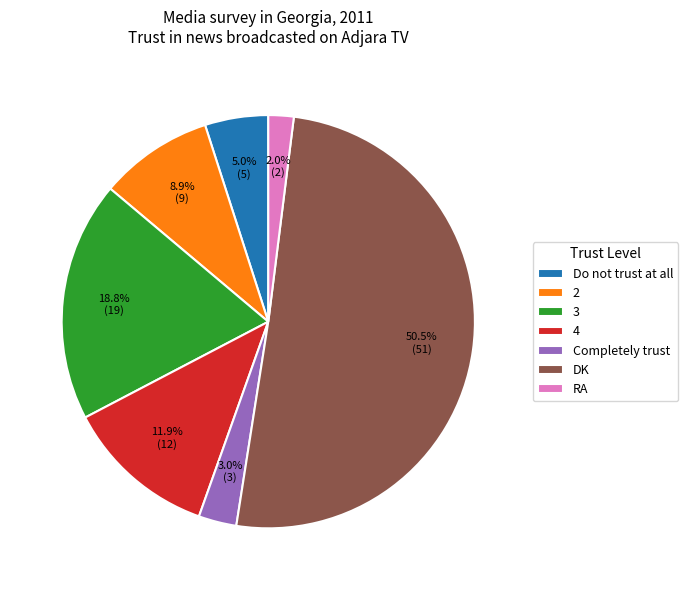

What percentage is the Do not trust at all slice, to the nearest percent?

5%